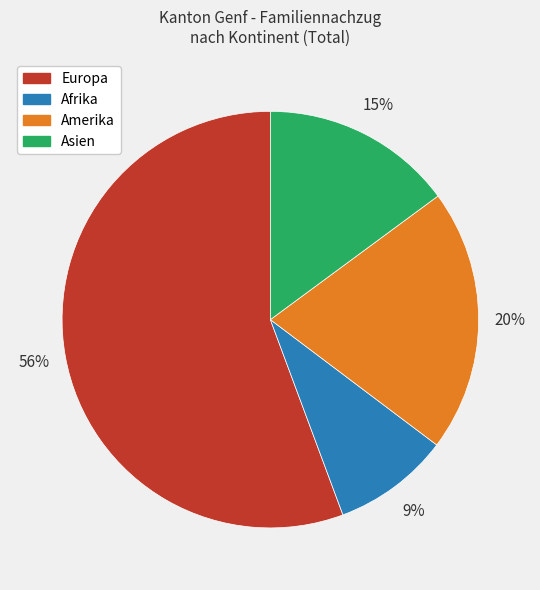

Rank the categories by value from lowest to highest.

Afrika, Asien, Amerika, Europa